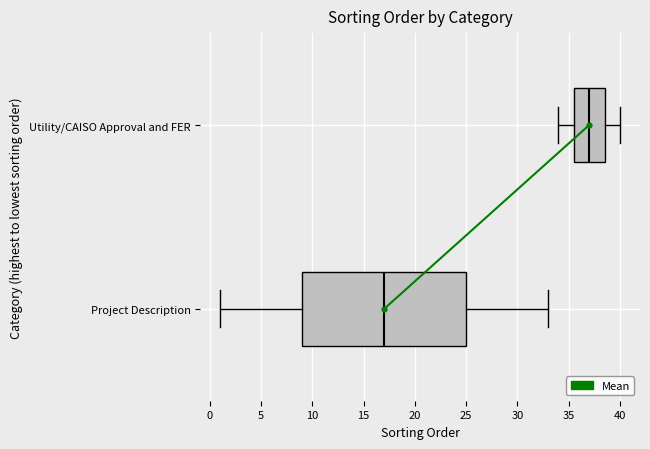

Reading bottom to top, read every box against the x-axis: the position of its median line, the range the box covers, and the ends of its whiskers. The values are not printed on the chart, so give them approximately, as read against the axis.

Project Description: median 17.0, box 9.0 to 25.0, whiskers 1.0 to 33.0
Utility/CAISO Approval and FER: median 37.0, box 35.5 to 38.5, whiskers 34.0 to 40.0